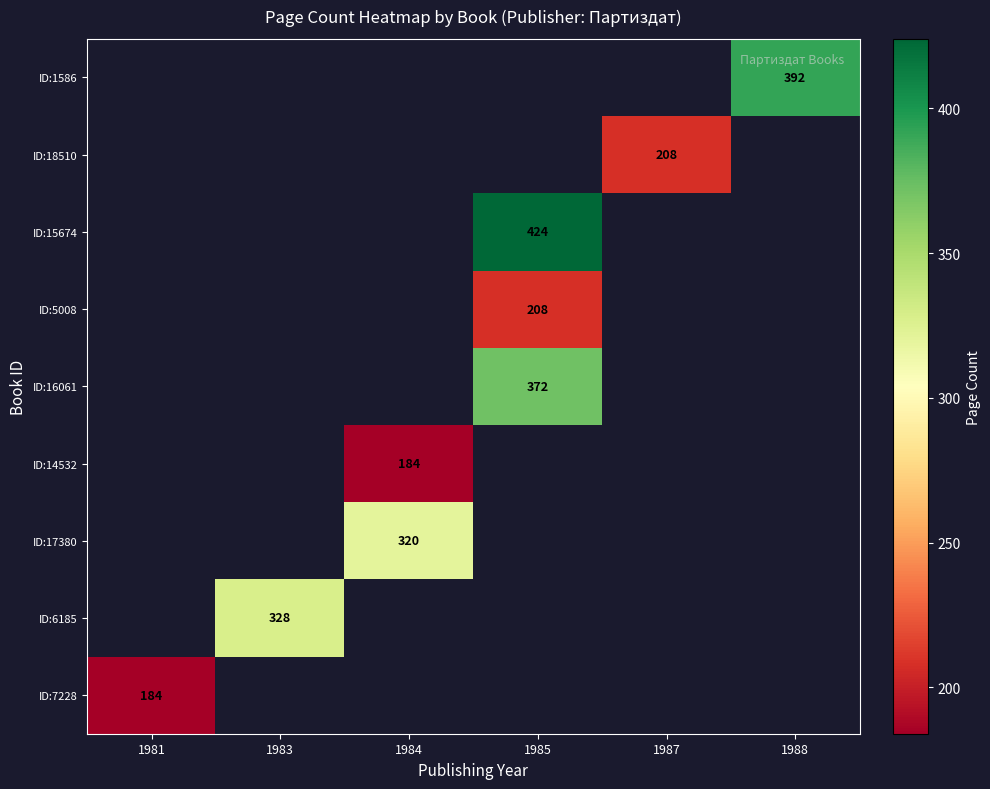

What is the greatest value displayed?

424.0